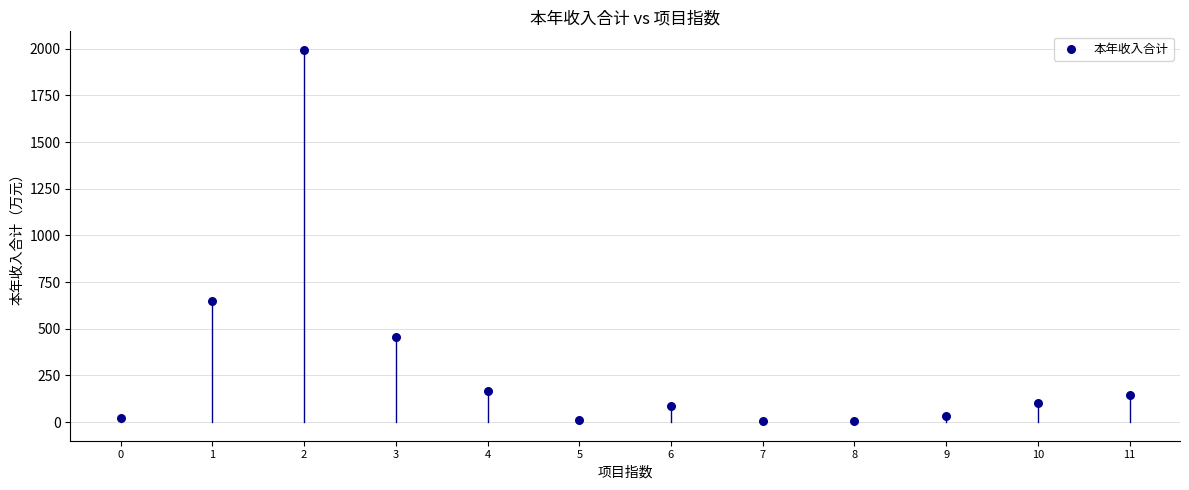

What is the average Y value?

306.5